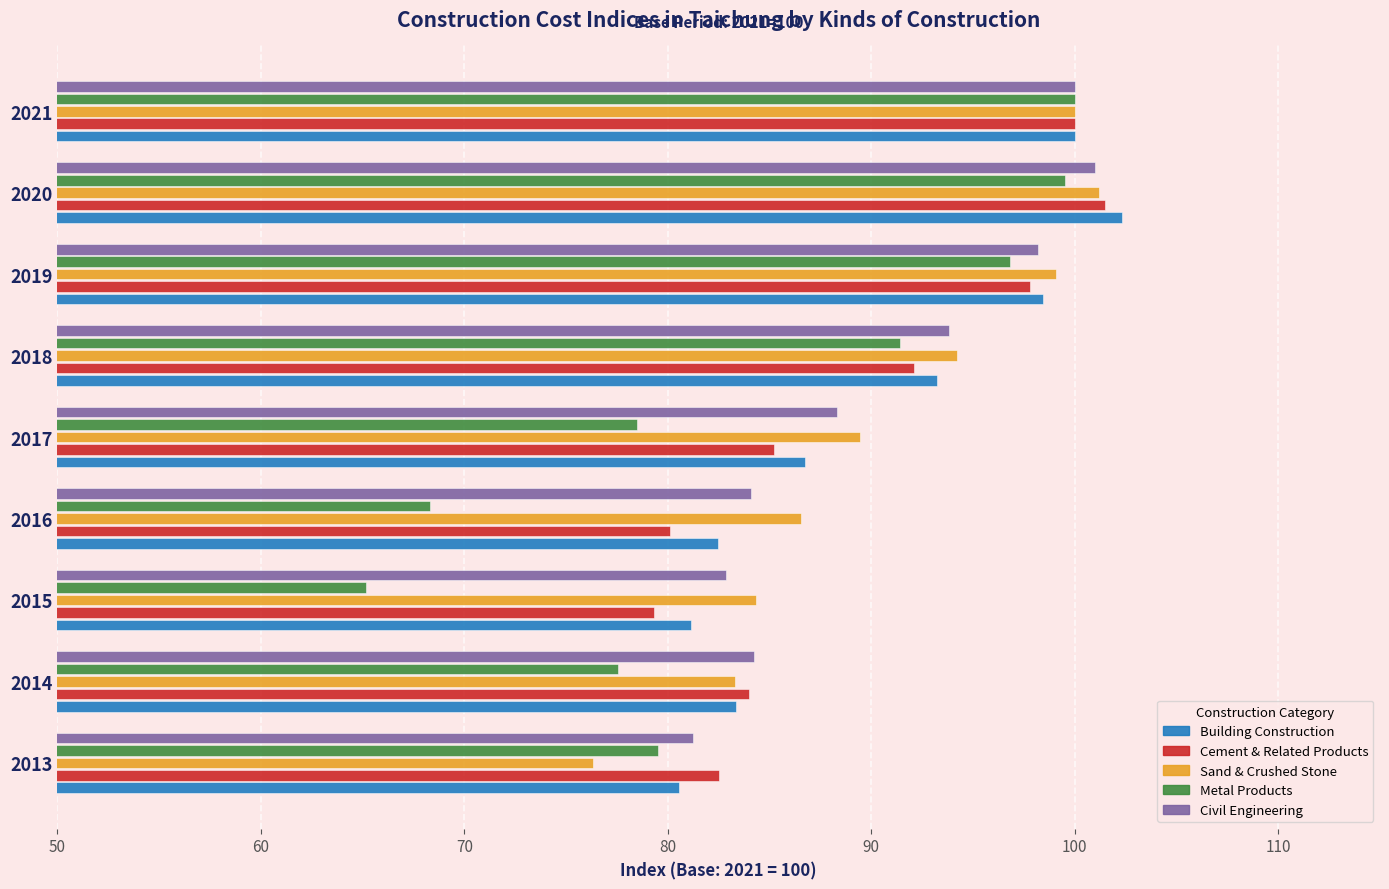

What is the average value of the Sand & Crushed Stone series?

90.5